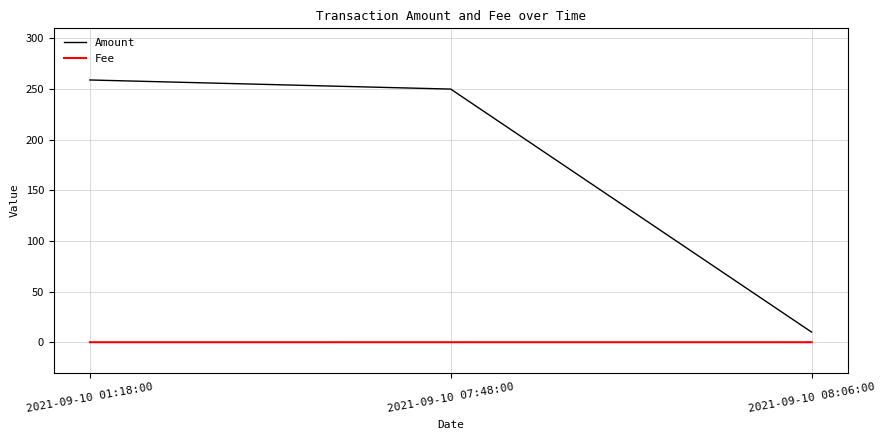

At how many categories does at least one series exceed 39?

2